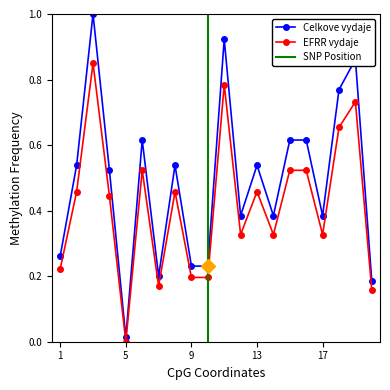

Rank the categories by EFRR vydaje value from lowest to highest.

5, 20, 7, 9, 10, 1, 12, 14, 17, 4, 2, 8, 13, 6, 15, 16, 18, 19, 11, 3